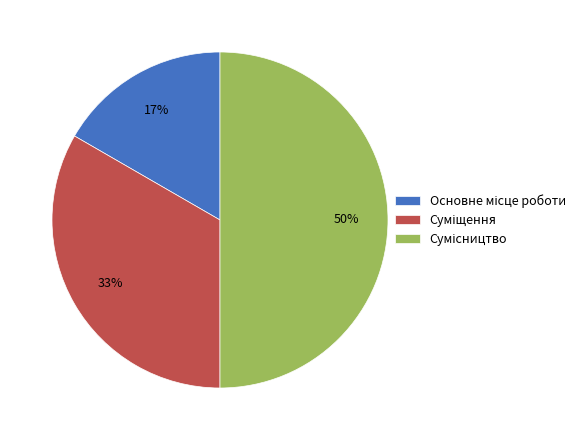

To the nearest percent, what is the difference between the largest and smallest slice percentages?

33%